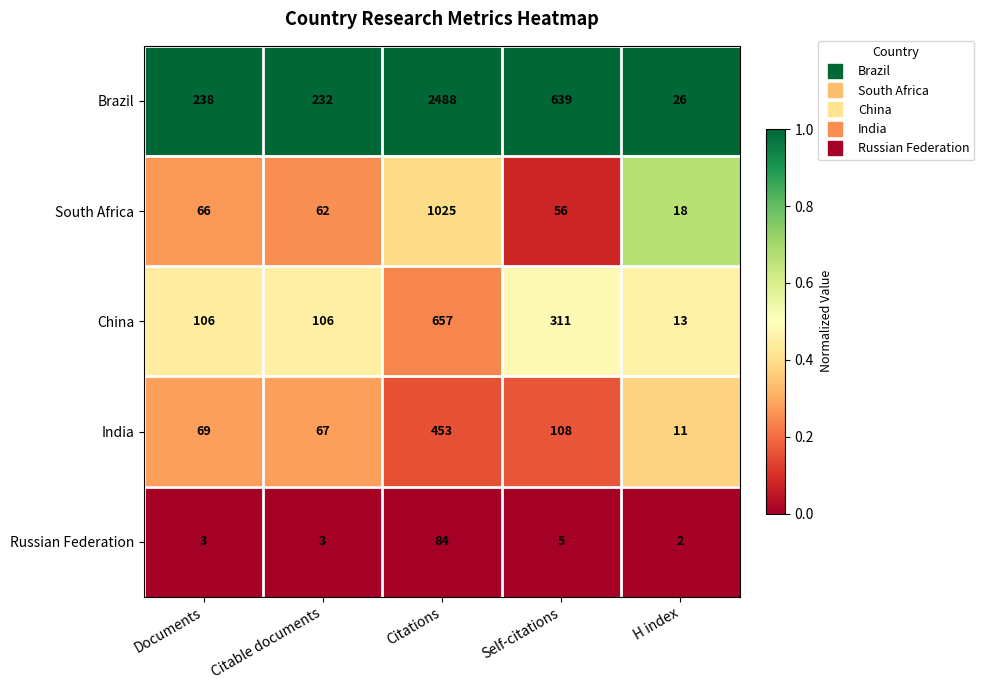

The value of Brazil at Self-citations is 639. True or false?

True